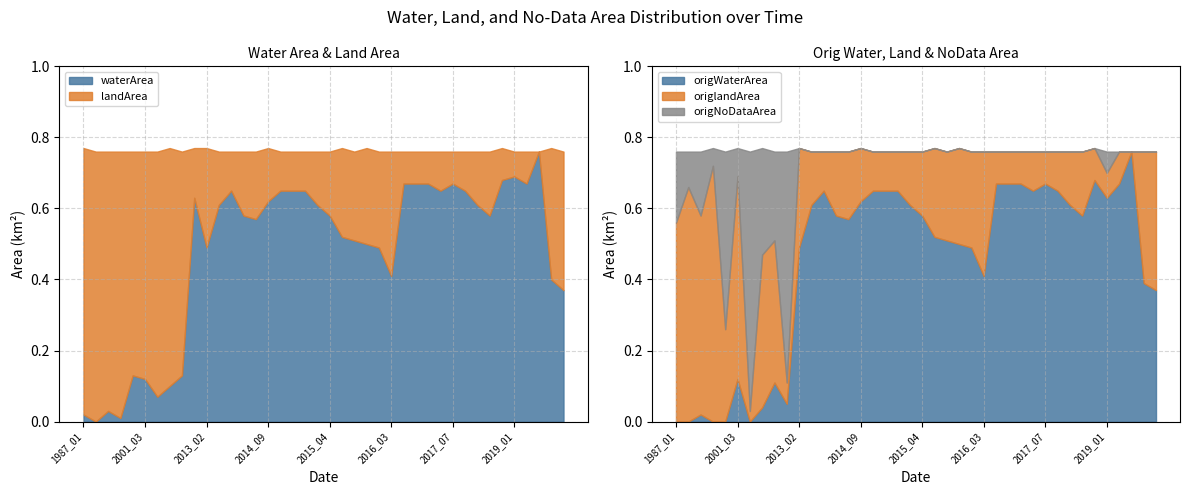

Is it true that origlandArea equals 0.2 at 2017_01?

False